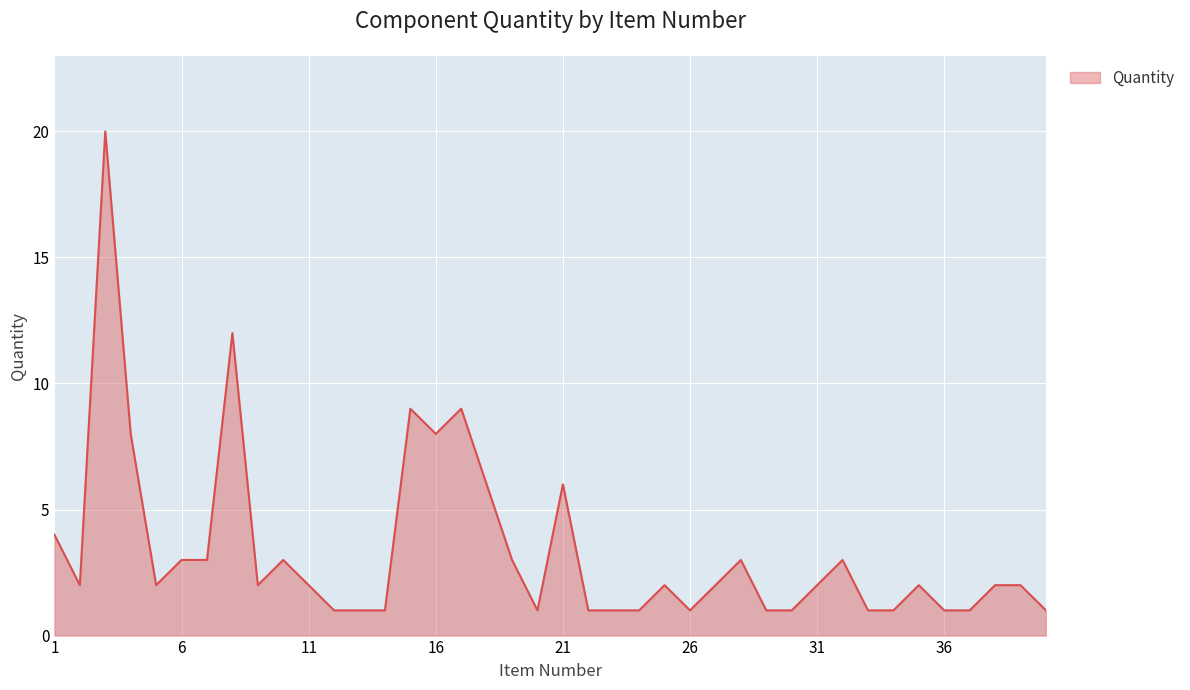

How many lines are shown in the chart?

1